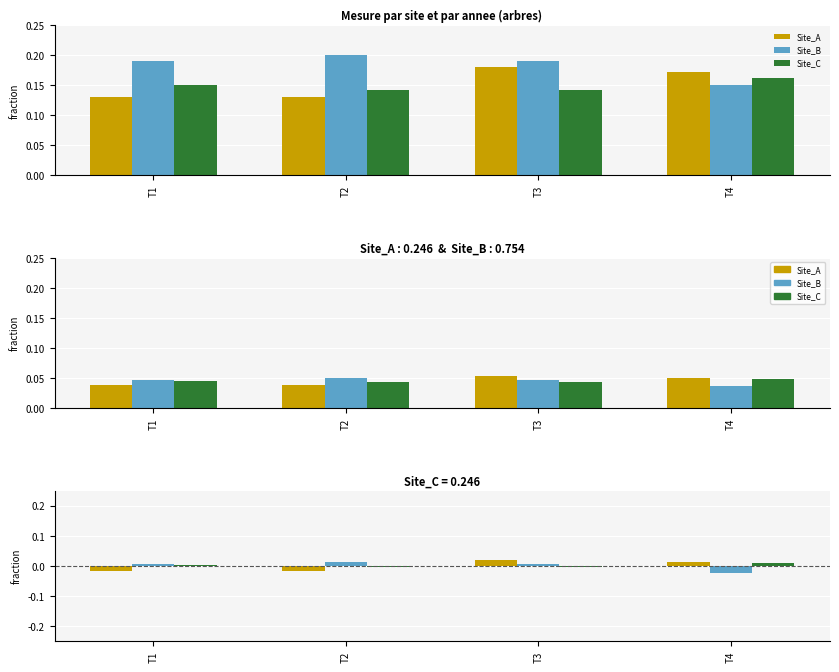

True or false: Site_C has a value of 0.0 at T1.

True